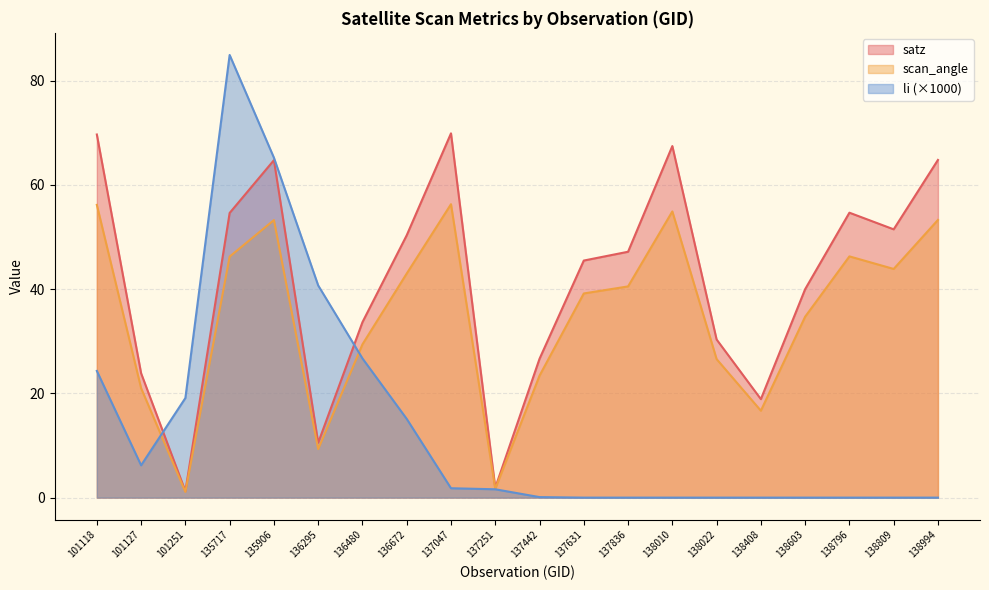

How many intersections are there between li and satz?

2